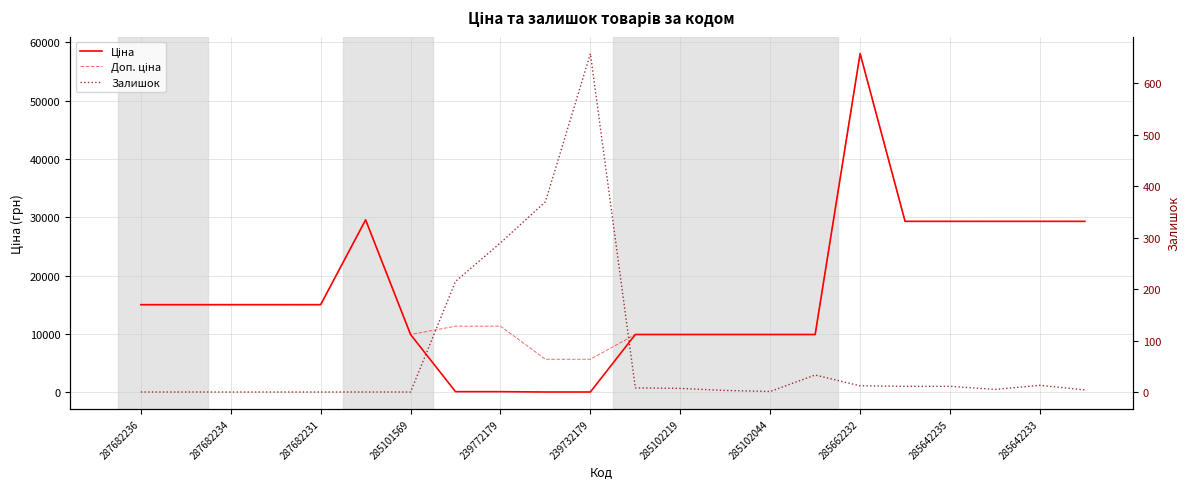

What are all the series names shown in the legend?

Ціна, Доп. ціна, Залишок